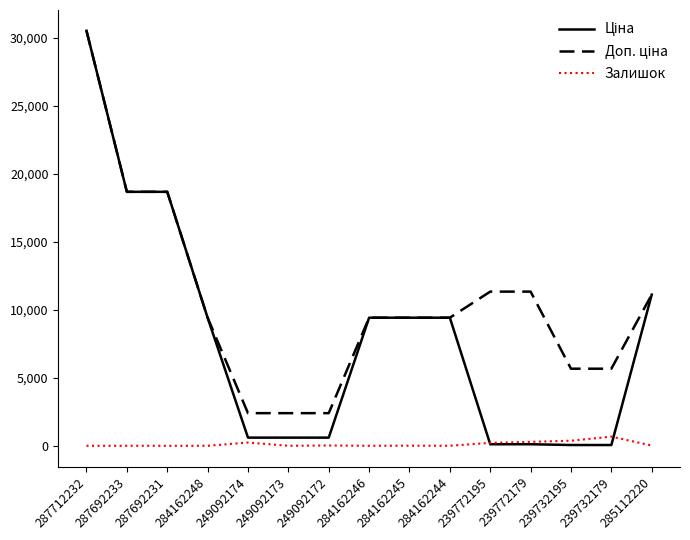

At which category is the sum across all series the highest?

287712232